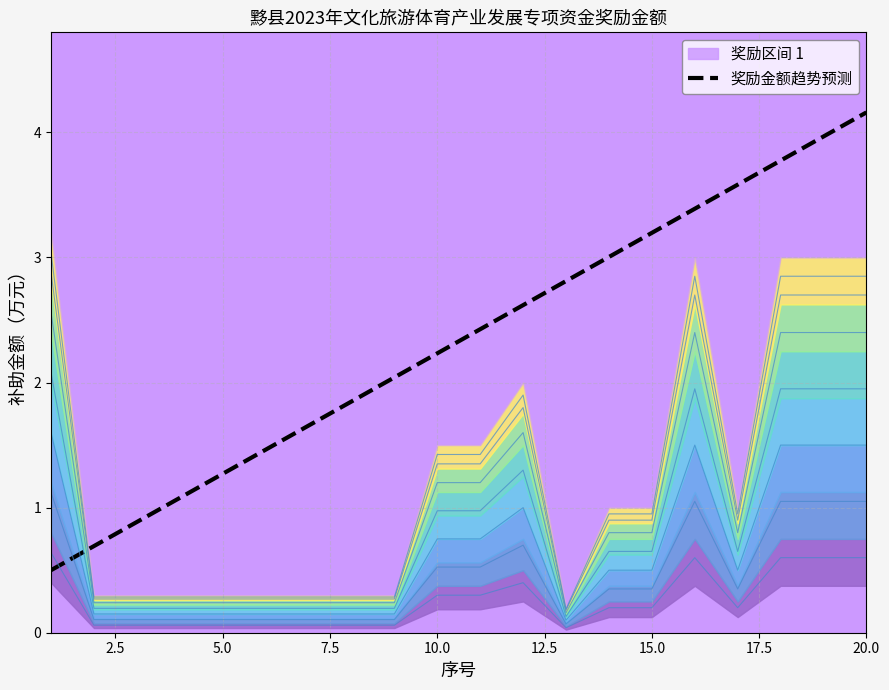

How many data points are less than 2?

8